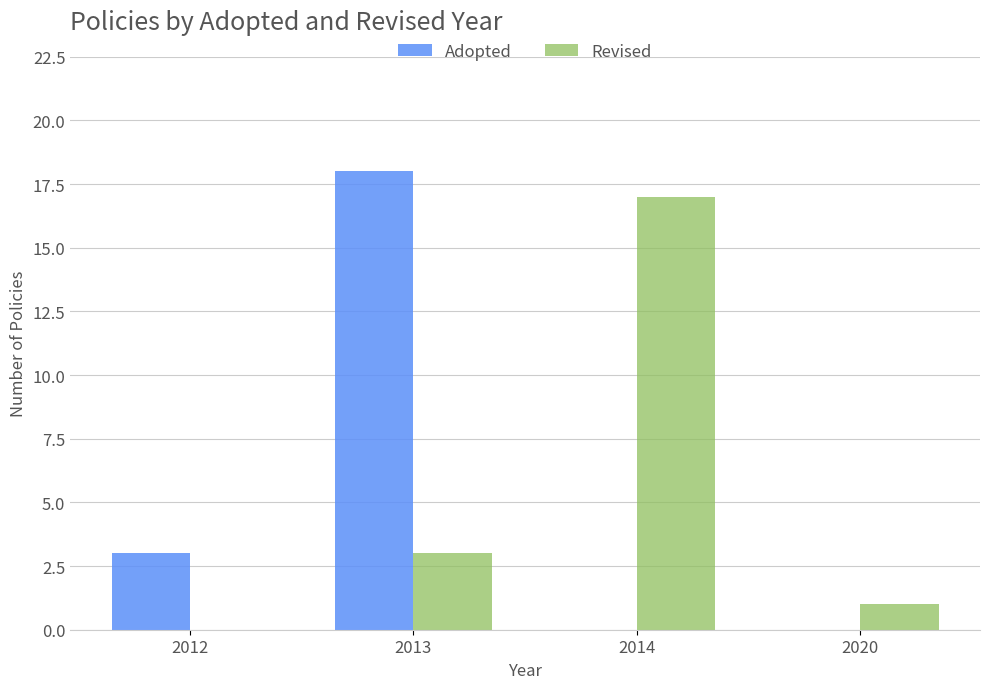

What is the highest value of the Revised series?

17